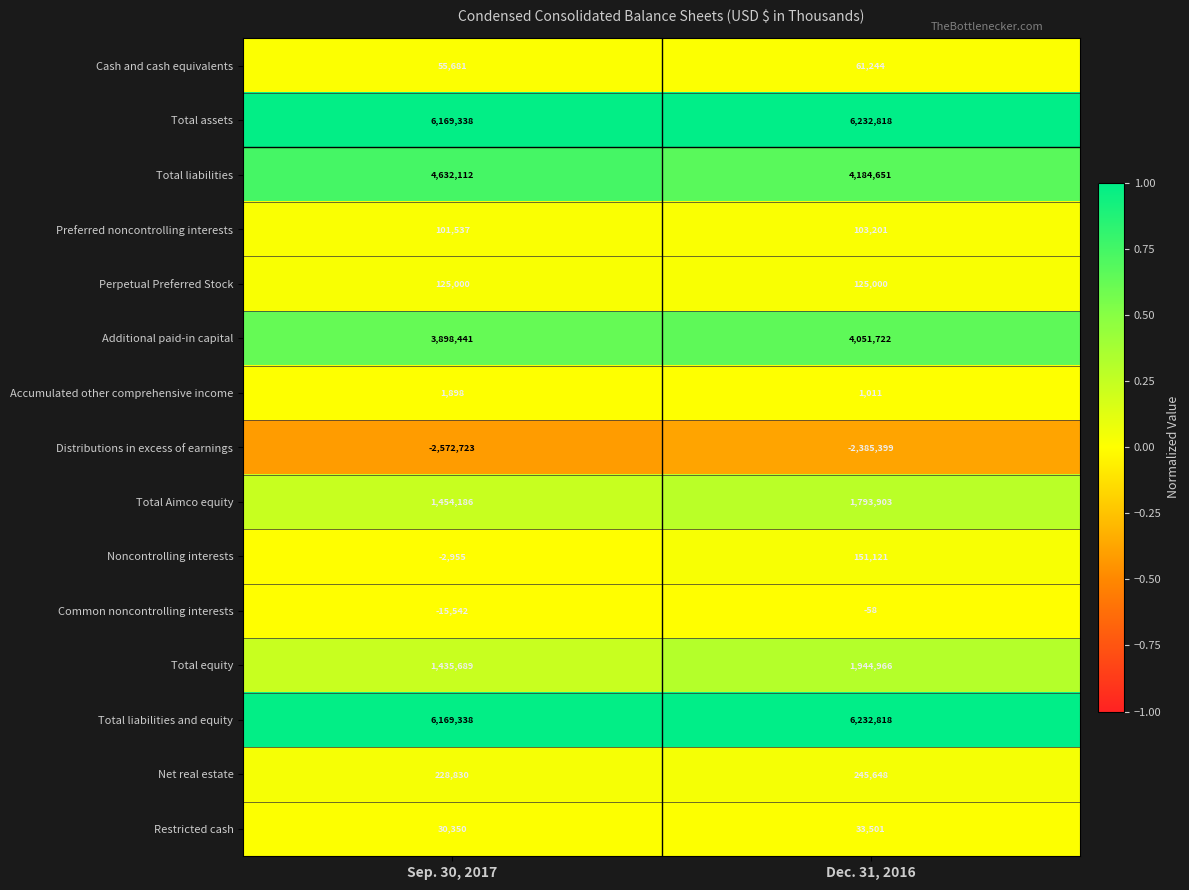

The Total liabilities series shows 4632112 at Sep. 30, 2017. True or false?

True